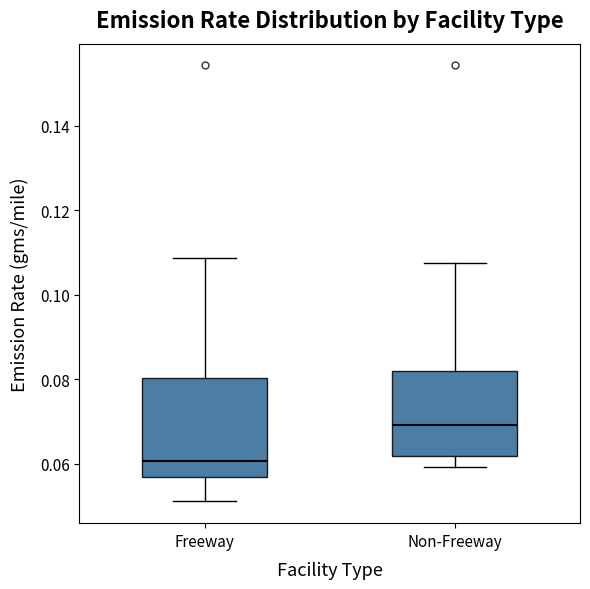

Which box is the tallest, from its lower edge to its upper edge?

Freeway